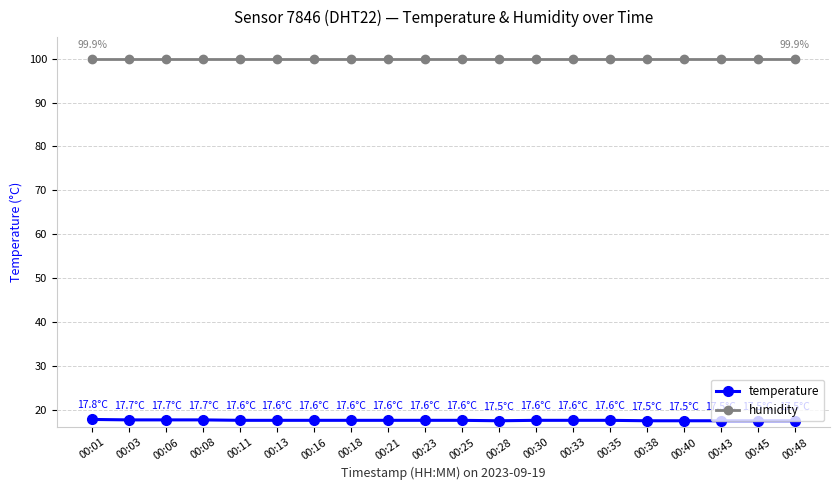

What is the spread (max minus min) of values at 00:16?

82.3